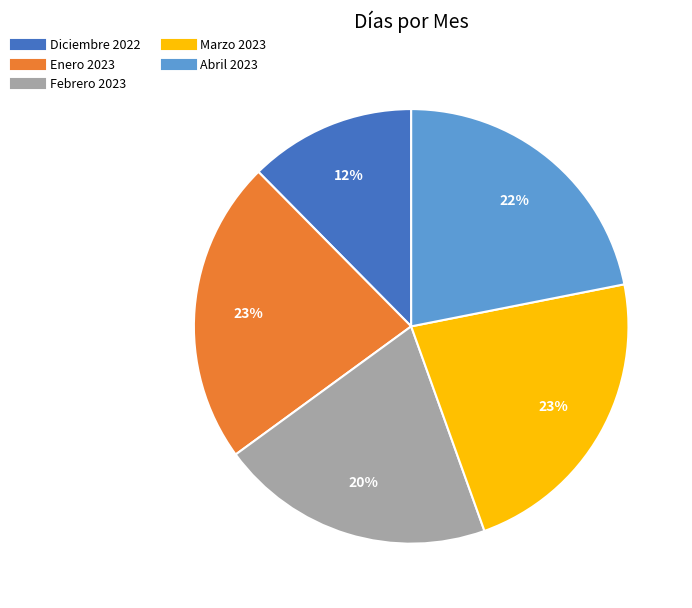

Count the number of slices in the pie.

5